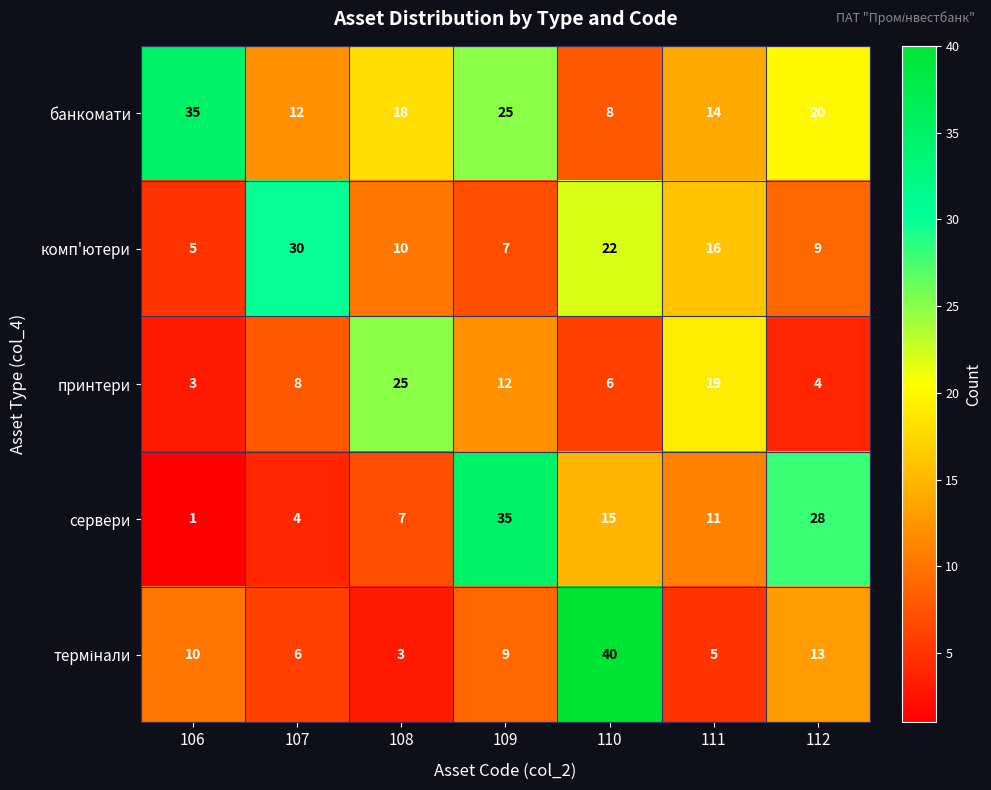

Between 109 and 112, which series saw the biggest shift?

принтери